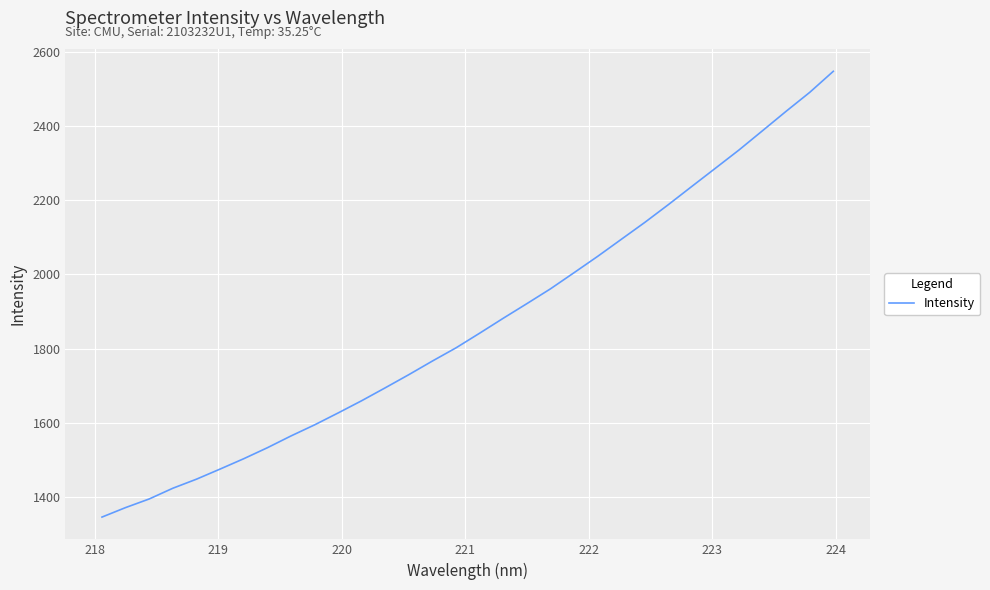

What is the smallest value displayed?

1345.5